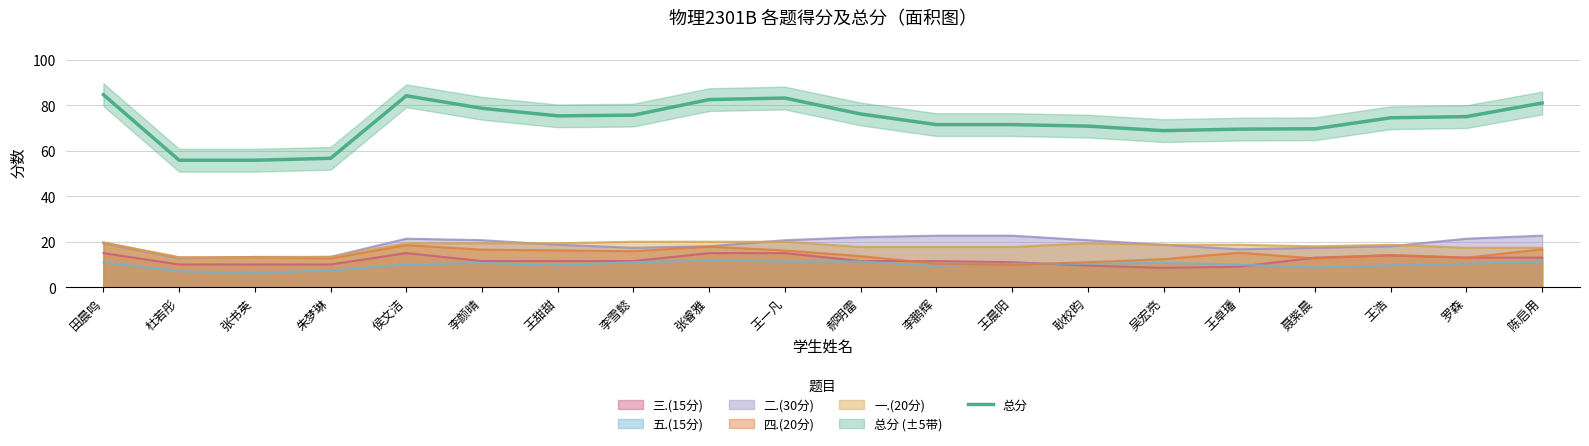

The value at 杜若彤 is 29.1. True or false?

False